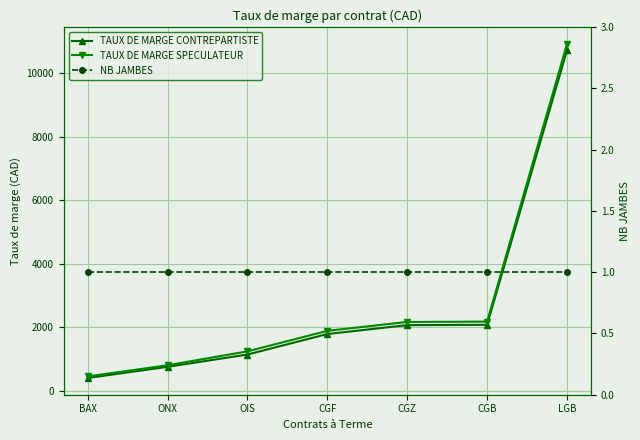

The value of TAUX DE MARGE SPECULATEUR at LGB is 16510. True or false?

False